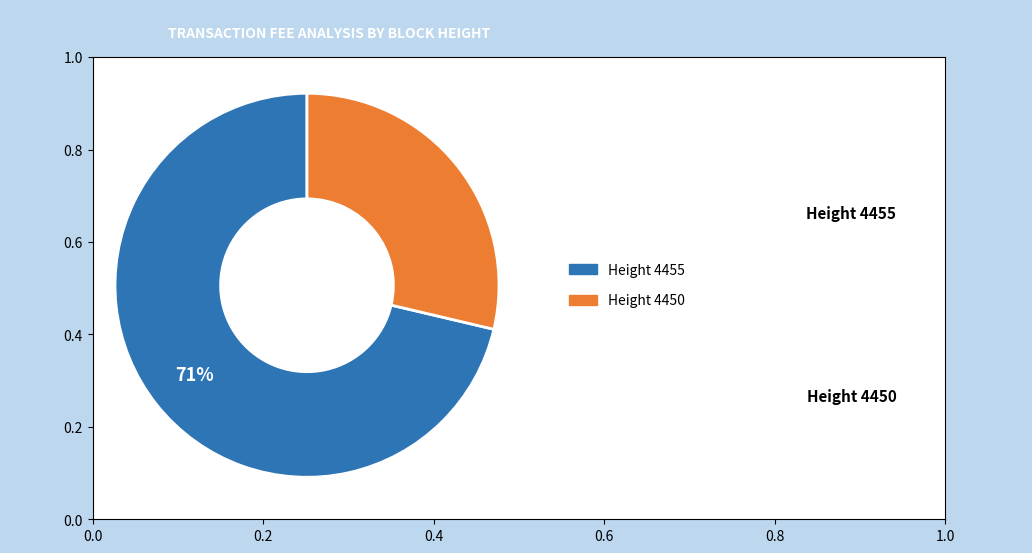

Does any single category account for the majority?

Yes